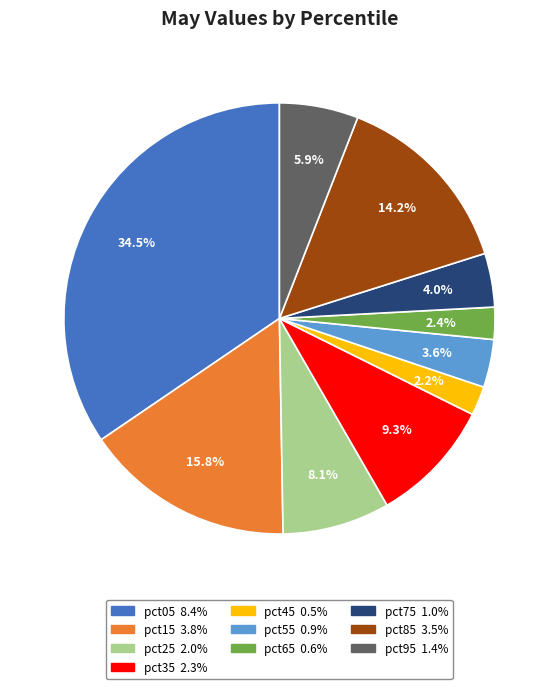

What is the largest slice in the pie chart?

pct05